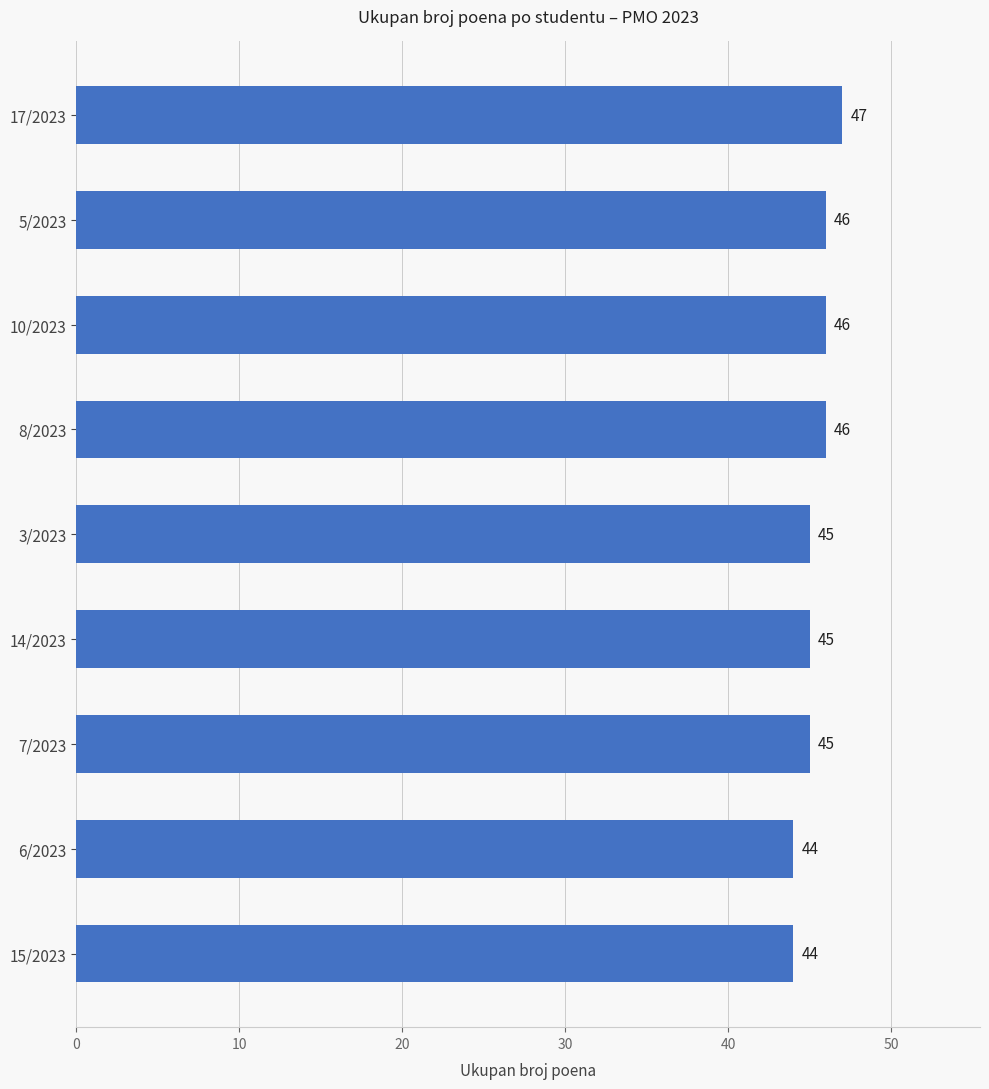

Reading bottom to top, what are all the values shown in this chart?

44	44	45	45	45	46	46	46	47